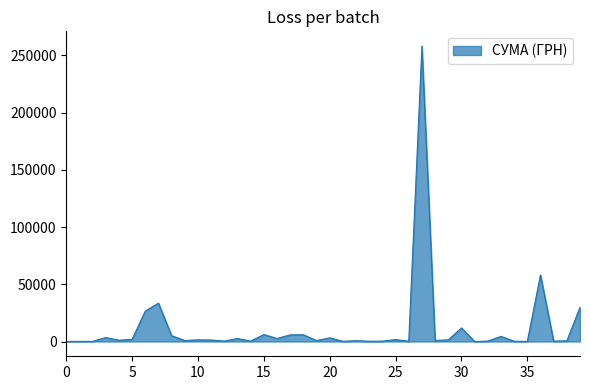

What is the maximum value shown in the chart?

258001.8